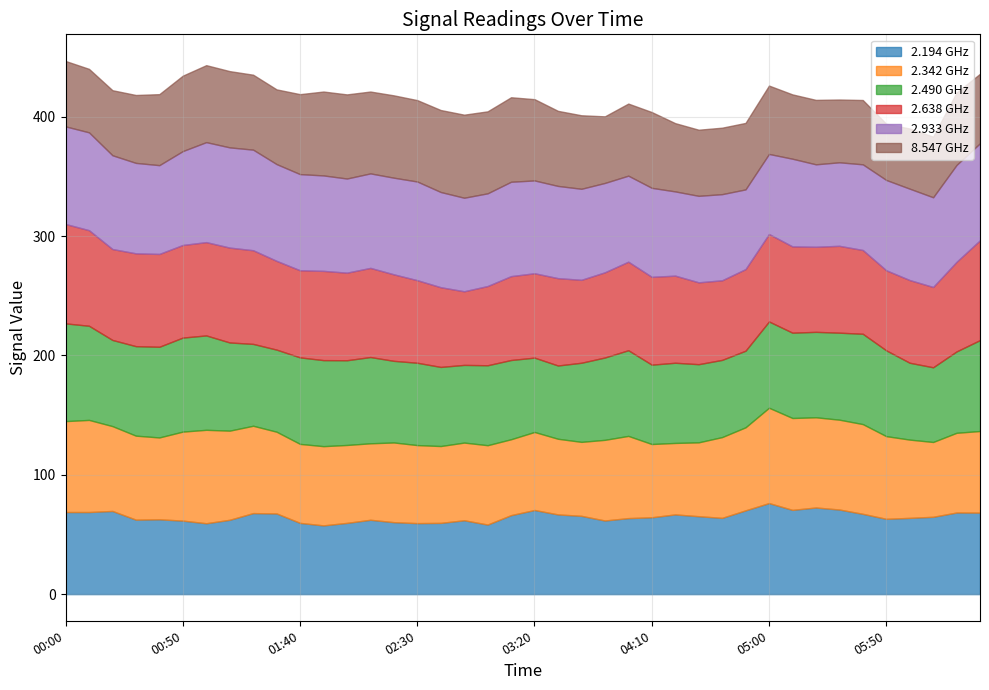

The 2.638 series shows 83.3 at 2007/12/26 00:00. True or false?

True